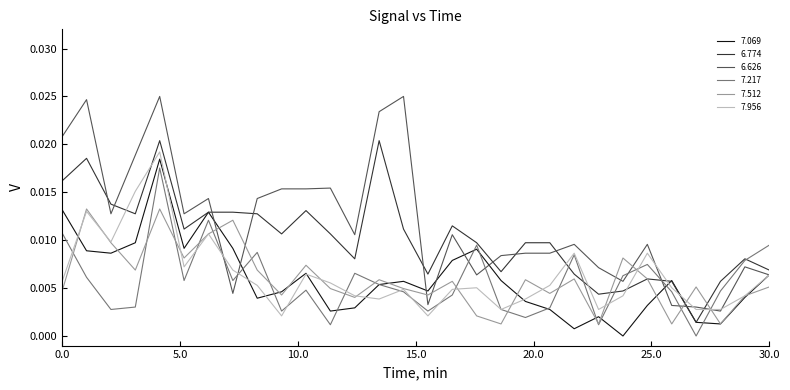

Which series has the widest spread of values?

6.626